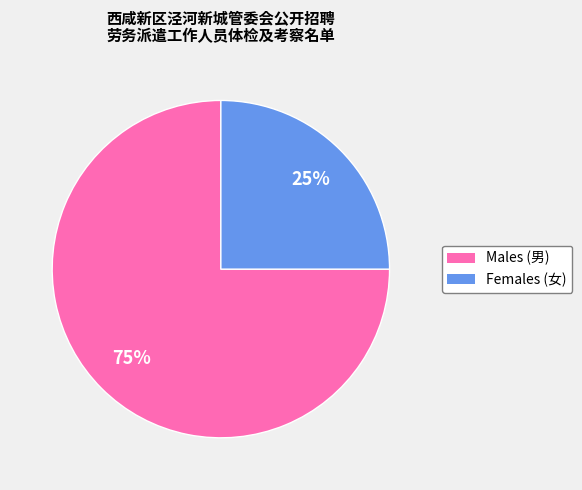

To the nearest percent, what is the difference between the largest and smallest slice percentages?

50%